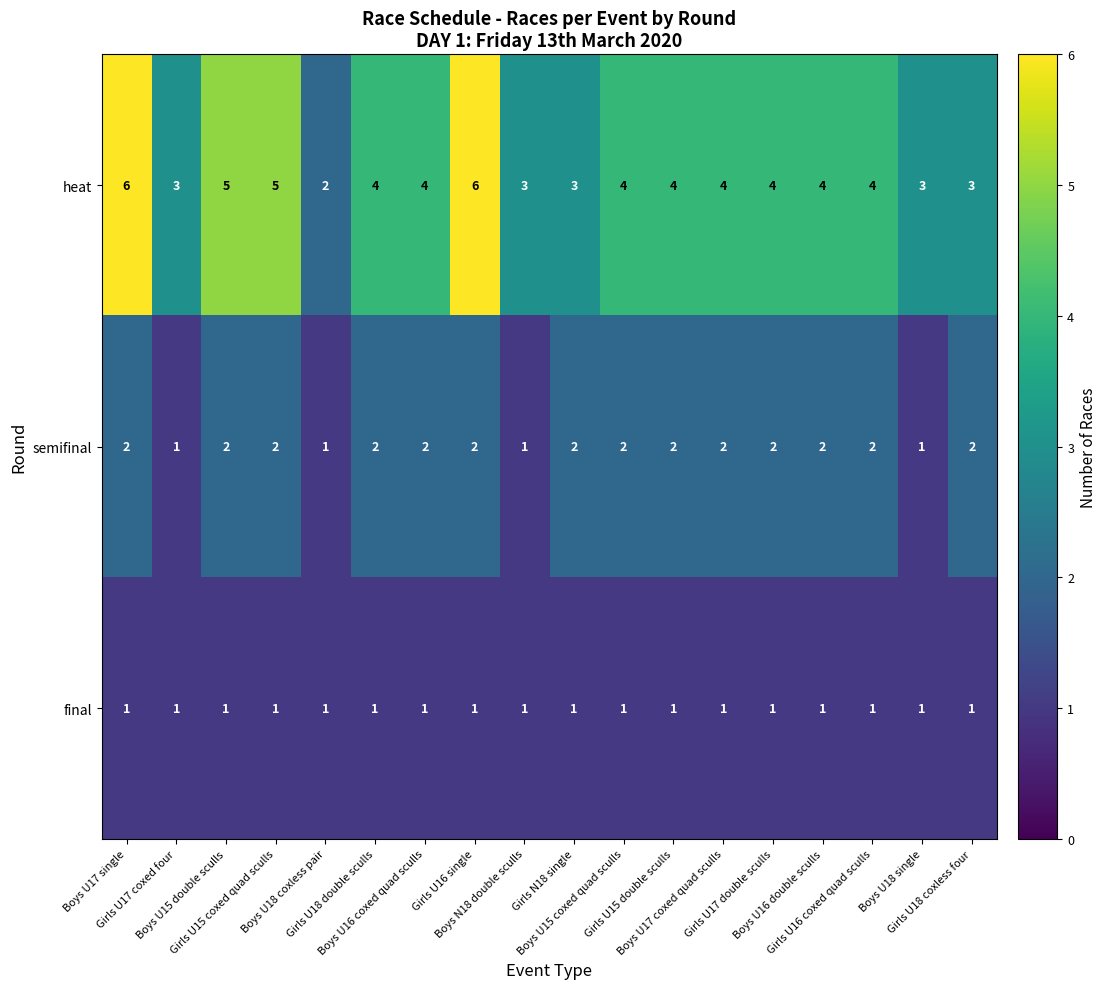

Which series has the largest total across all categories?

heat